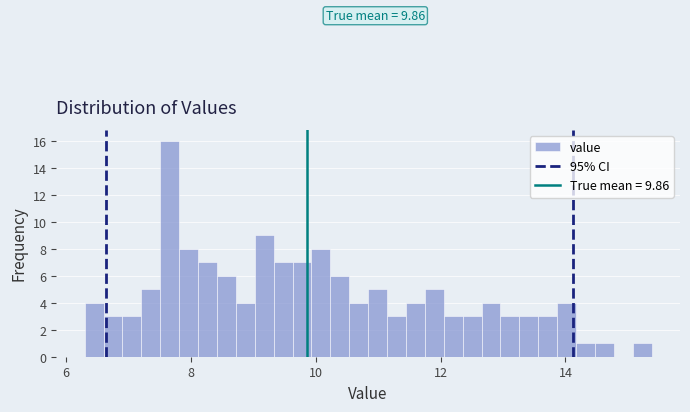

Around what value on the x-axis is the tallest bar? Give the approximate position of its centre, as read against the axis.

7.6